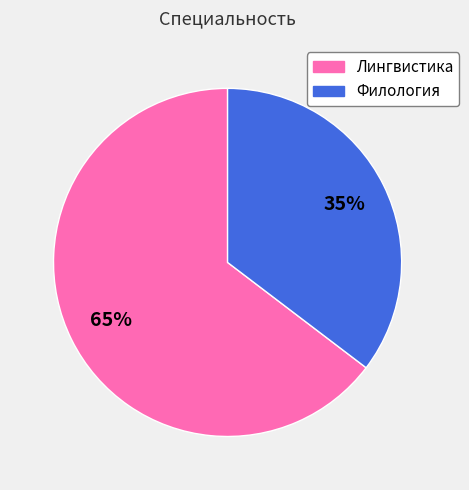

Rank the categories by value from lowest to highest.

Филология, Лингвистика